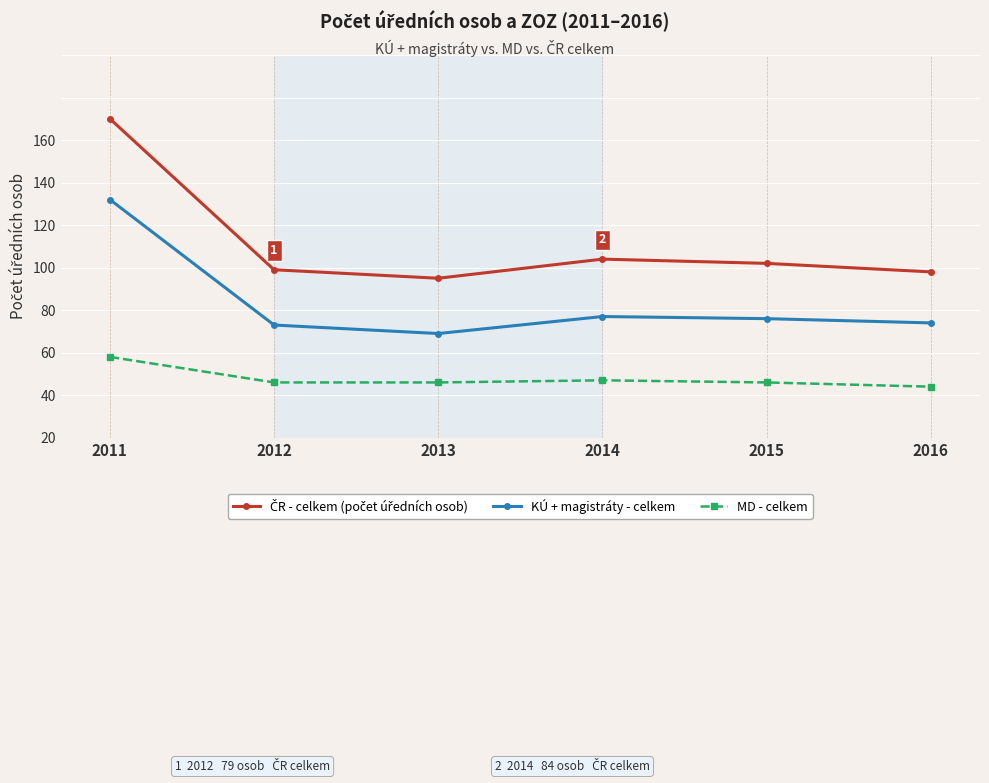

In MD - celkem, how many points are higher than both neighbors (excluding endpoints)?

1